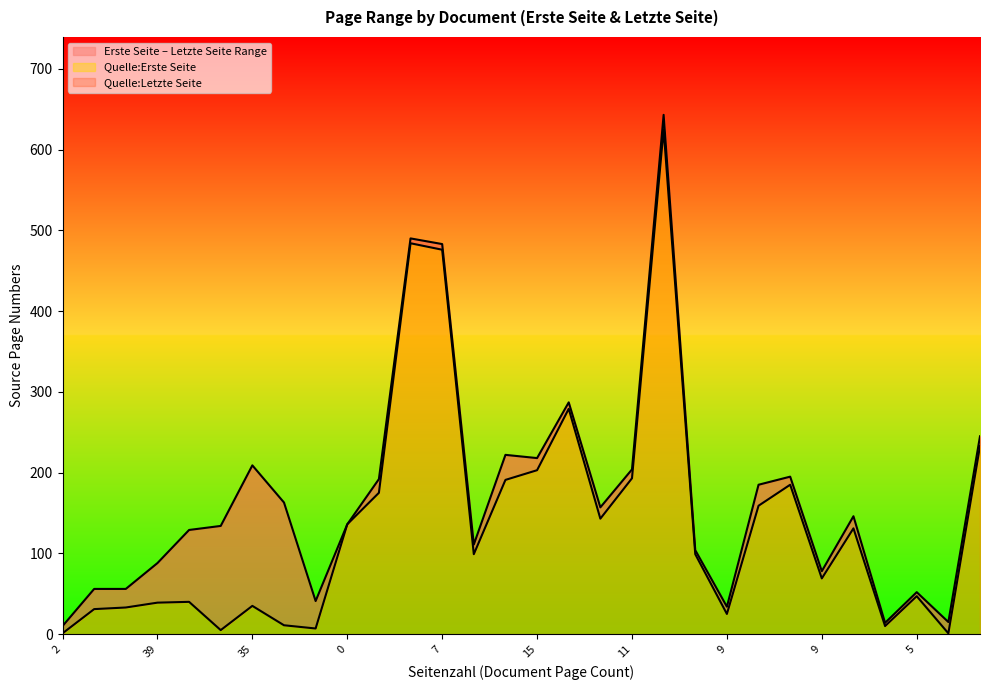

Between 11 and 4, which series saw the biggest shift?

Quelle:Letzte Seite